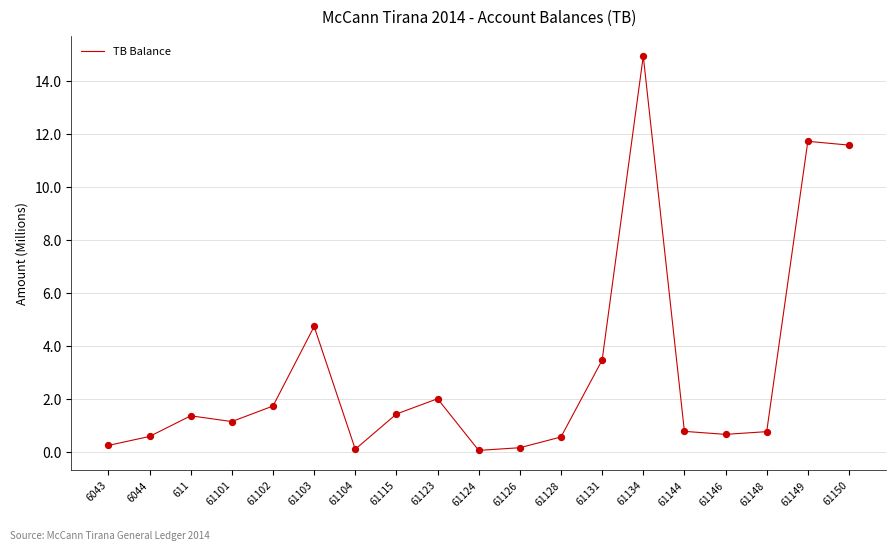

What is the change in value from 6044 to 61144?

+0.2